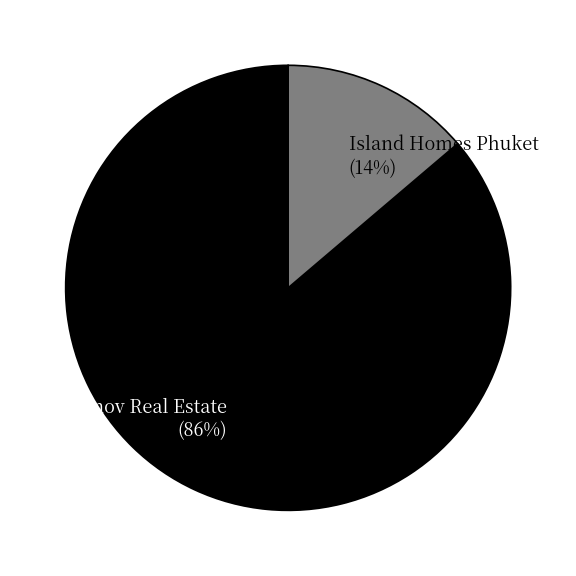

To the nearest percent, what portion does Island Homes Phuket represent?

14%